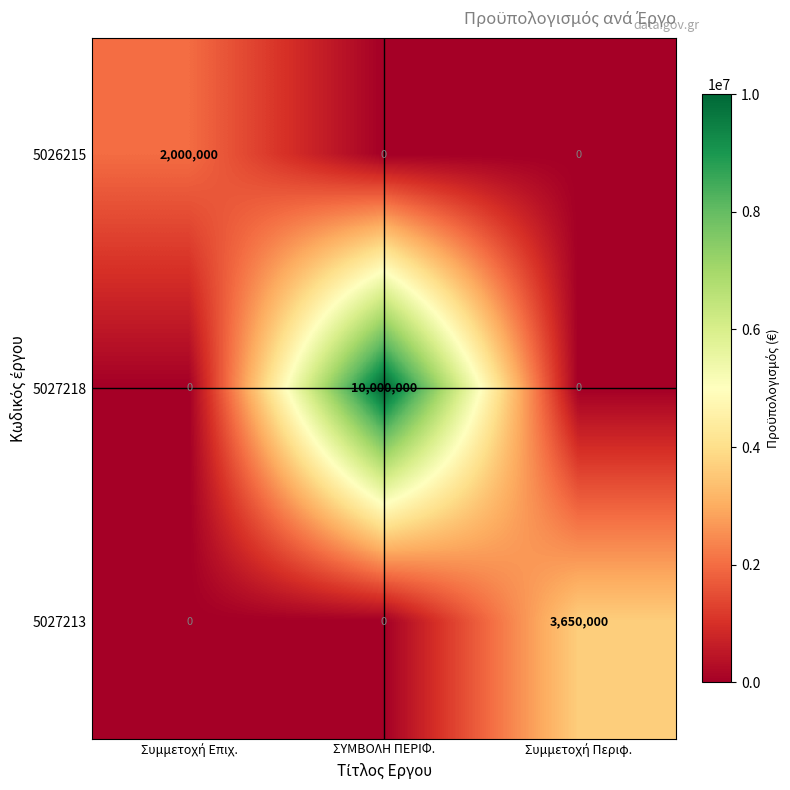

Which series has the widest spread of values?

5027218